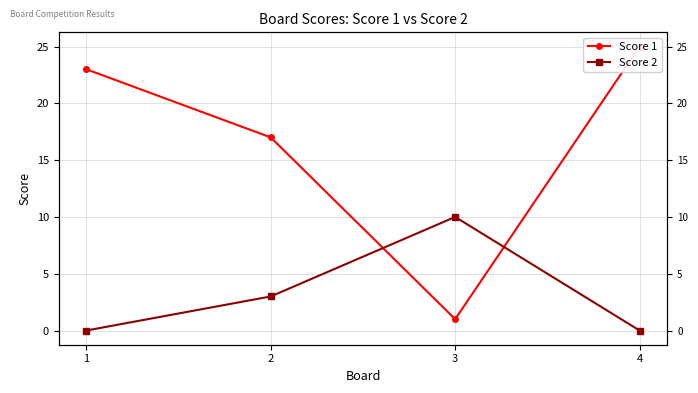

Between 2 and 3, which is larger?

2